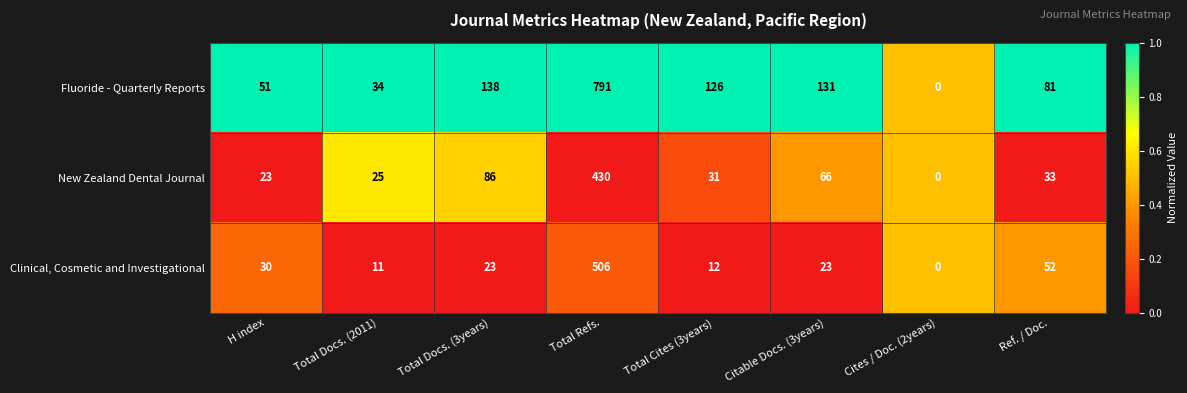

The Fluoride - Quarterly Reports series shows 0 at Cites / Doc. (2years). True or false?

True